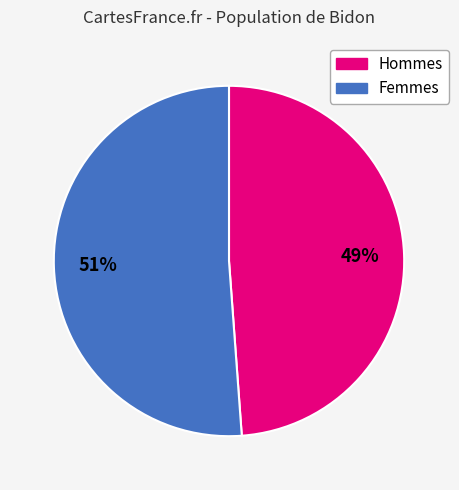

How many slices are in this pie chart?

2